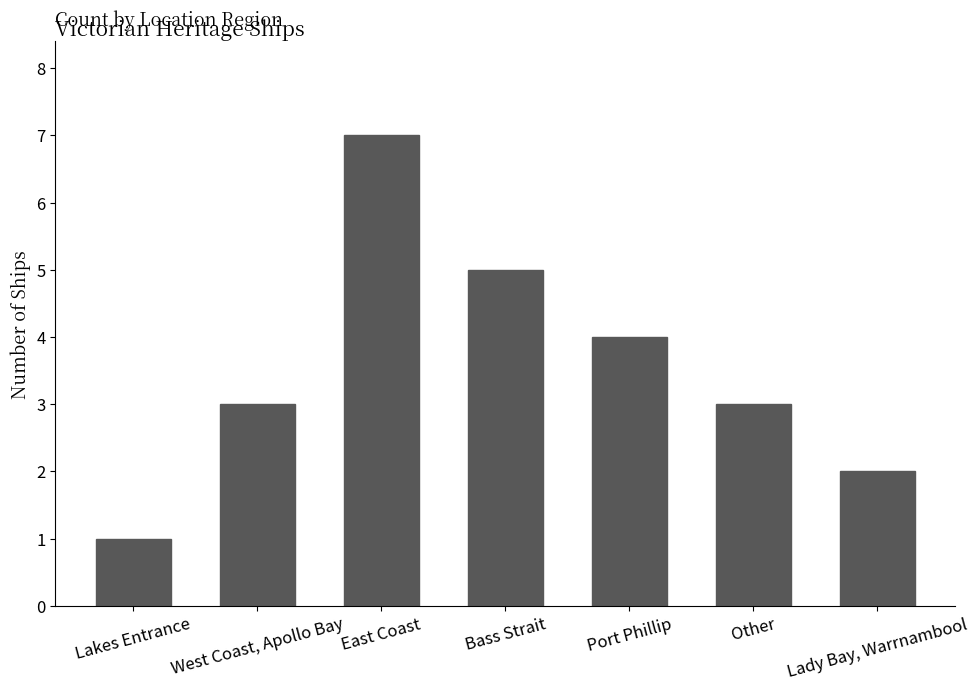

Which has a higher value, Bass Strait or East Coast?

East Coast